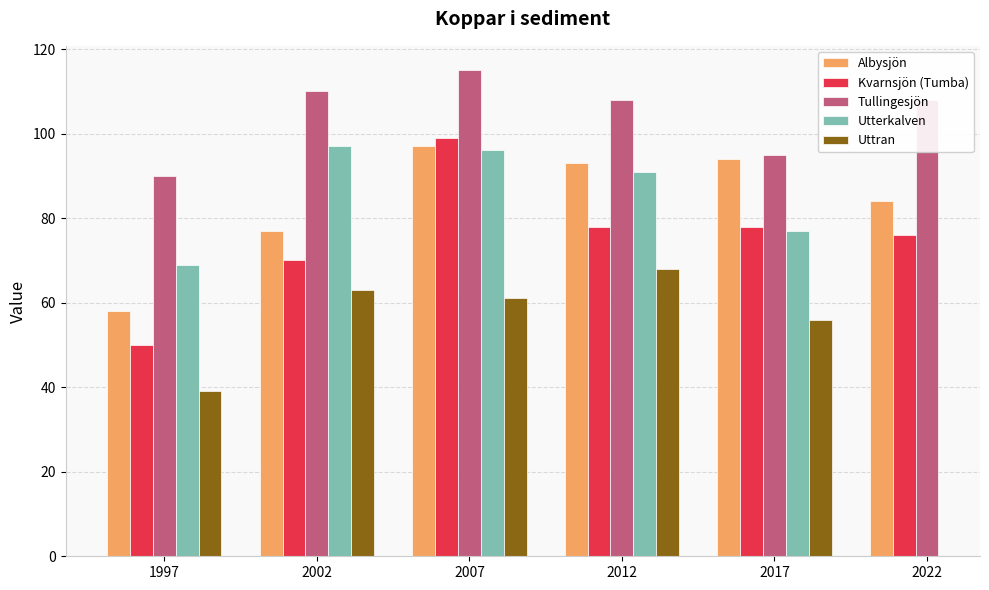

At how many categories does at least one series exceed 98?

4